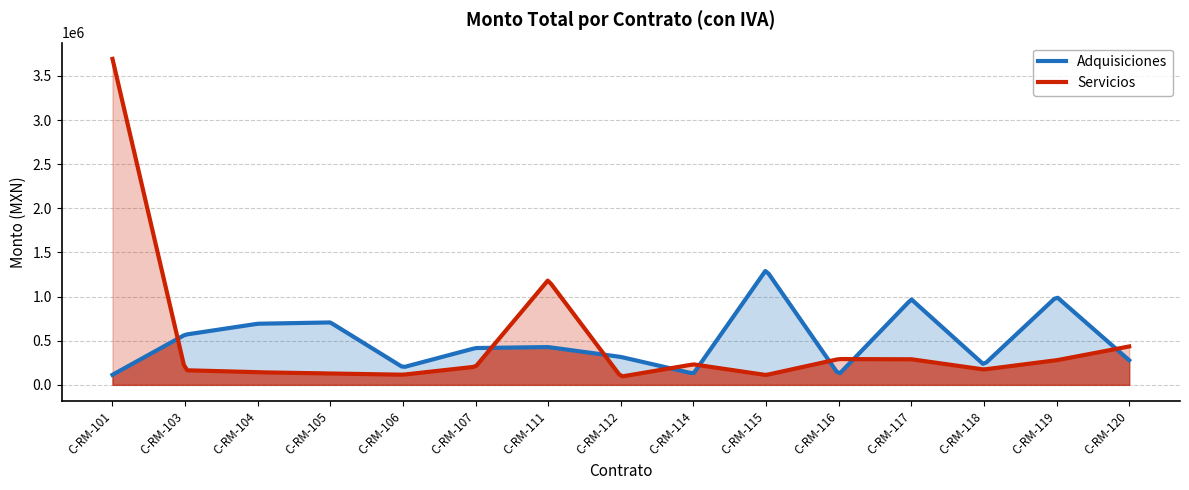

At which category is the sum across all series the highest?

C-RM-101